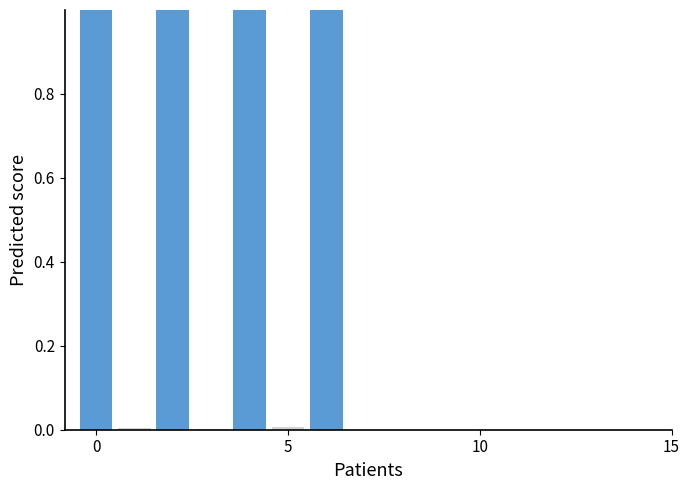

What is the maximum value shown in the chart?

1.0